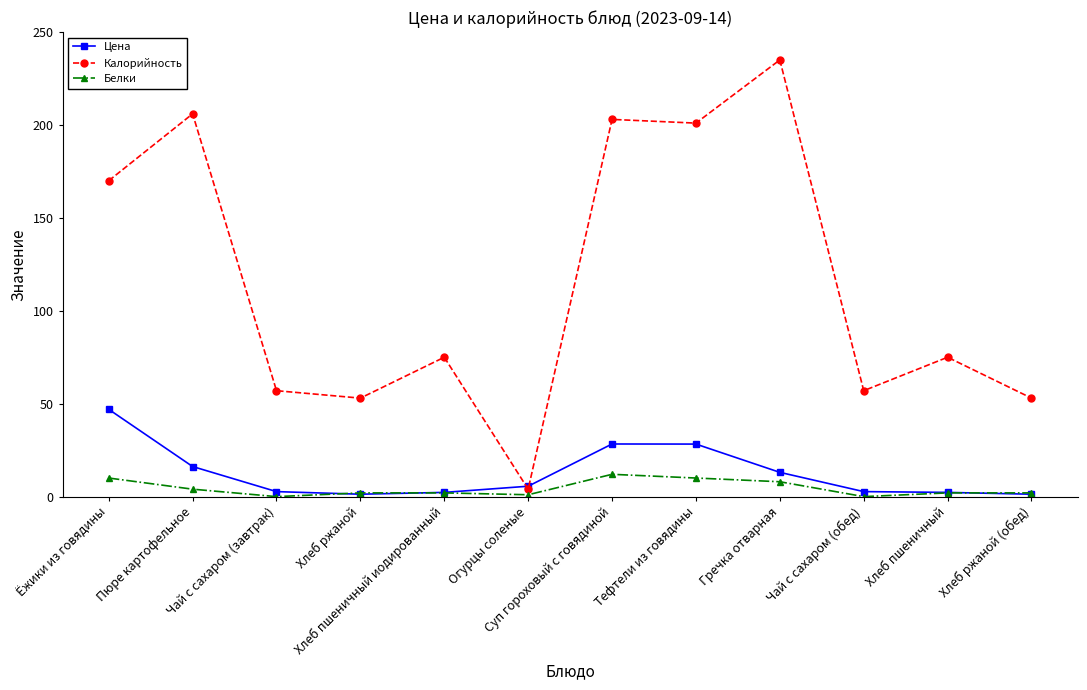

List the series in order of their peak value, lowest first.

Белки, Цена, Калорийность